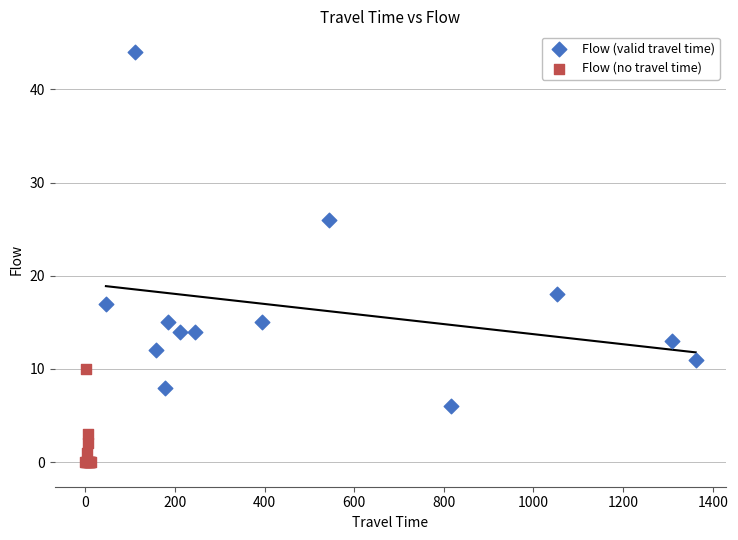

Which series reaches the maximum Y coordinate?

Flow (valid travel time)